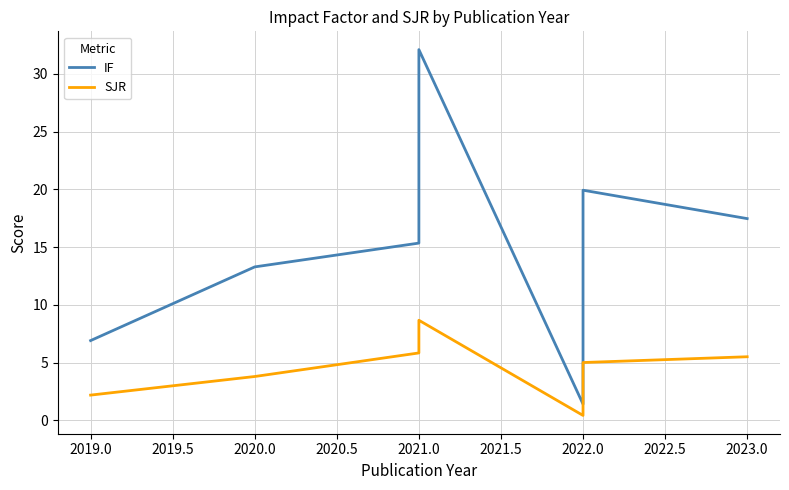

What is the difference between the maximum and minimum values in the SJR series?

8.2